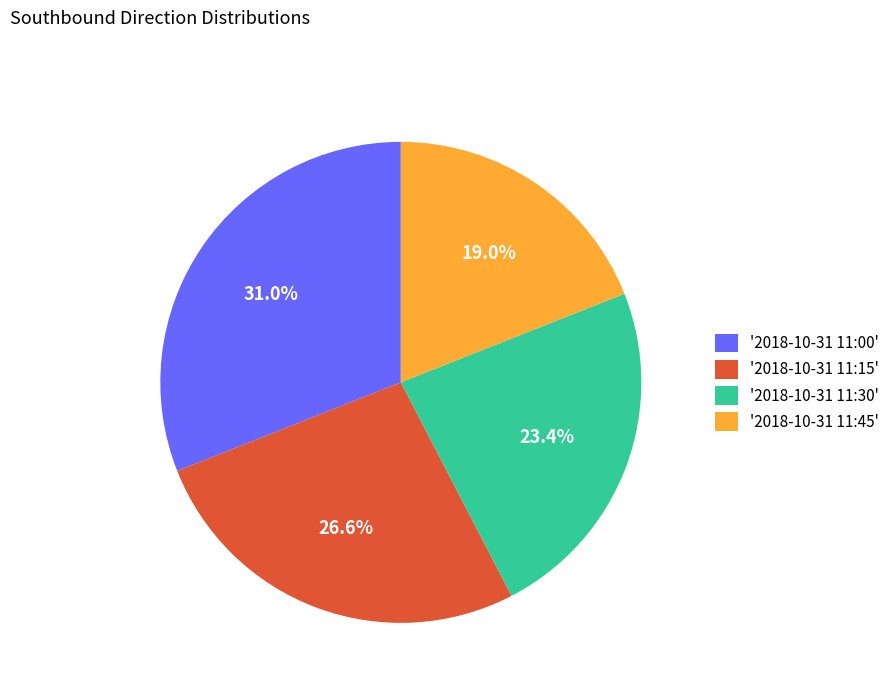

Which category has the biggest portion of the pie?

'2018-10-31 11:00'